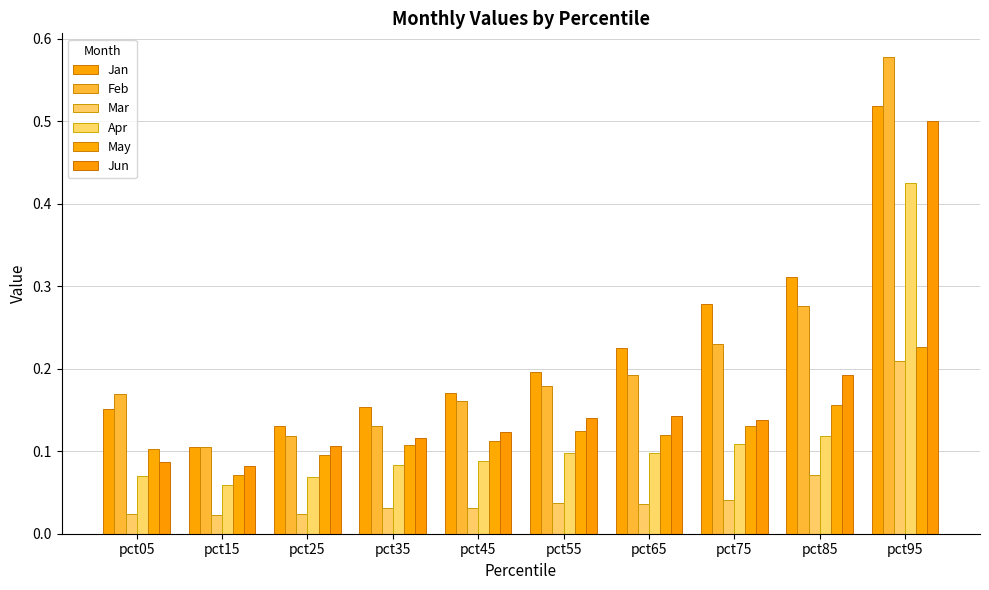

The value of Jun at pct85 is 0.2. True or false?

True